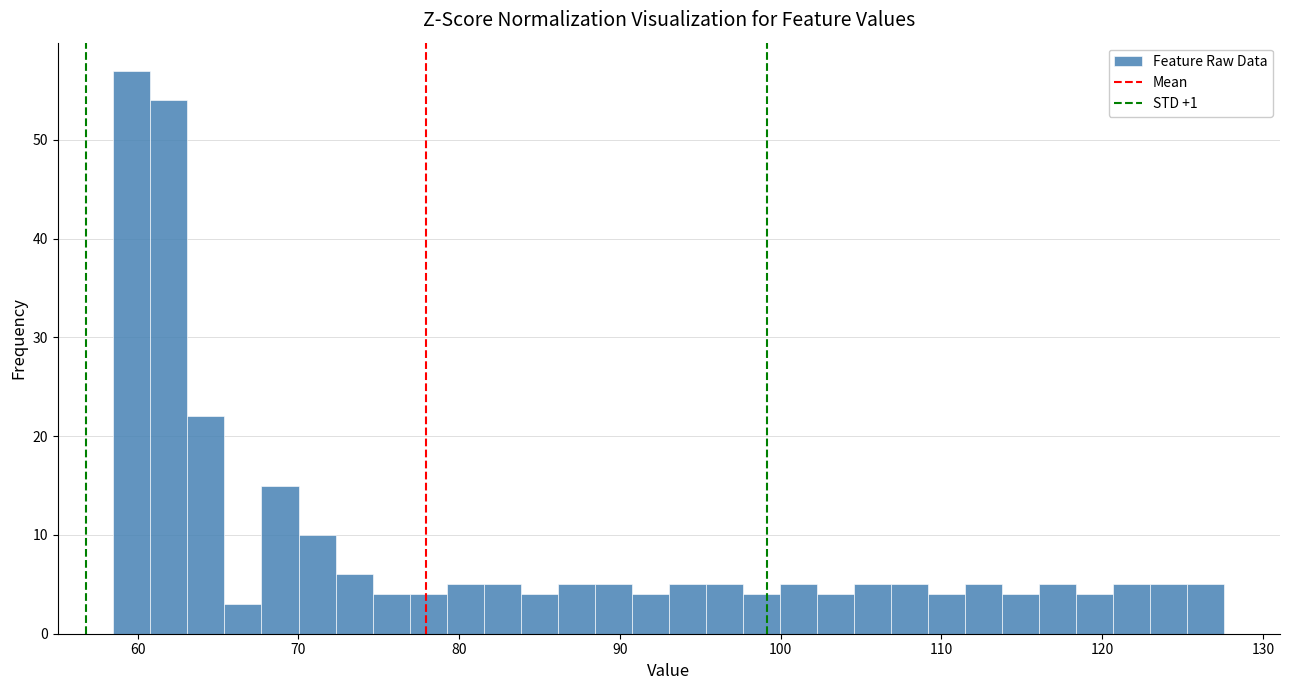

Read against the x-axis, roughly where is the centre of the tallest bar?

60